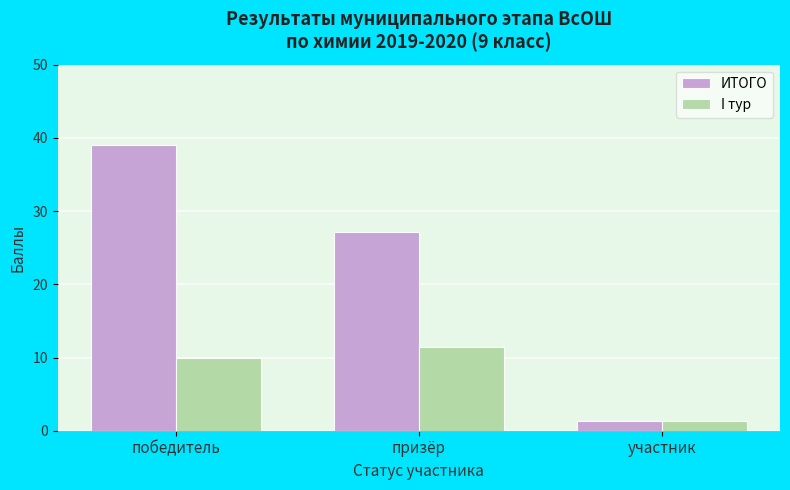

Which category has the lowest value across all series?

участник